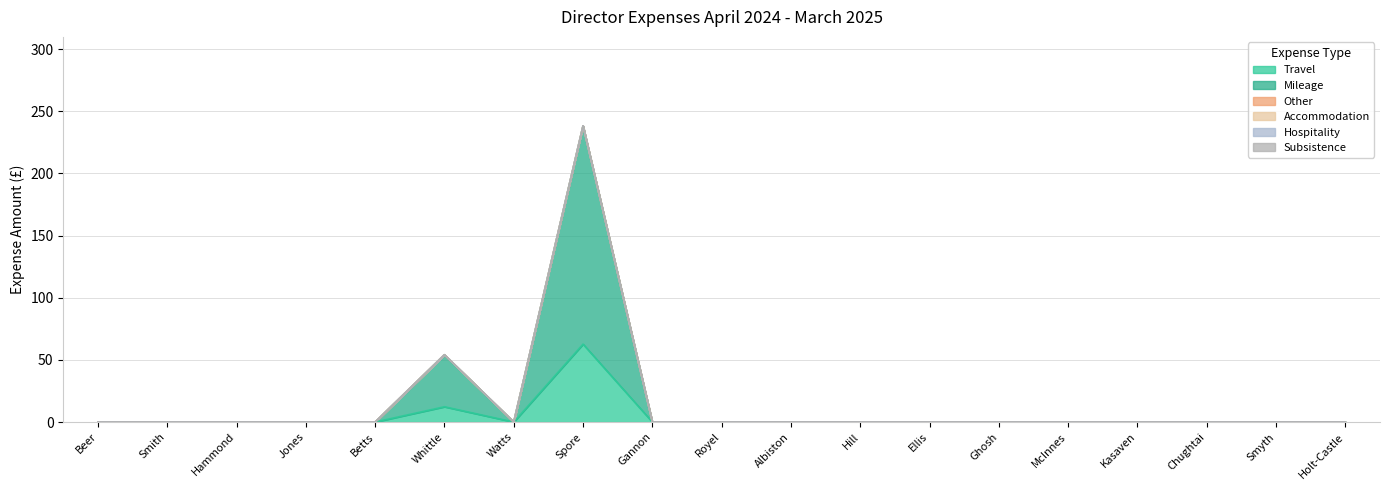

At how many categories does at least one series exceed 155?

1